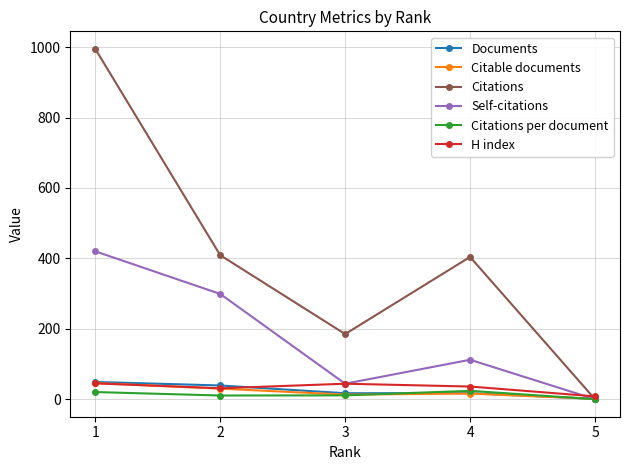

The value of Documents at 1 is 49.0. True or false?

True